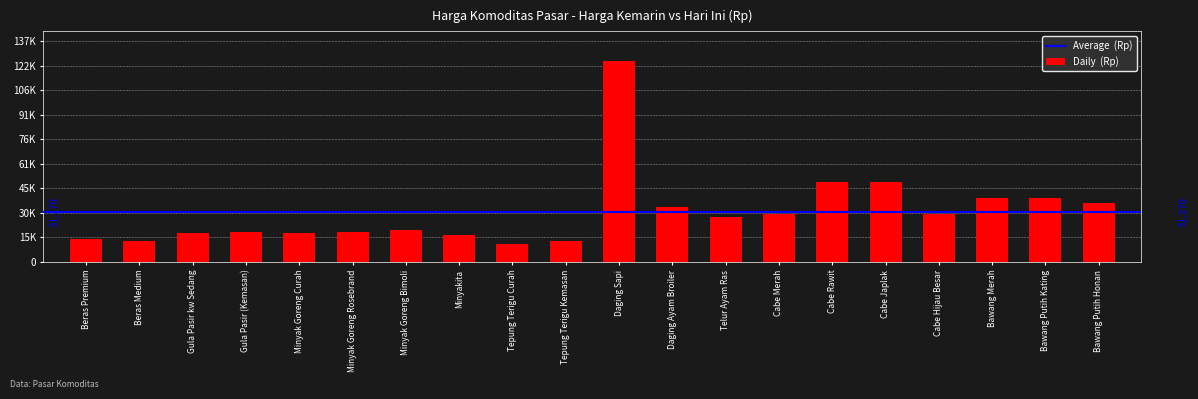

Are the bars horizontal?

No